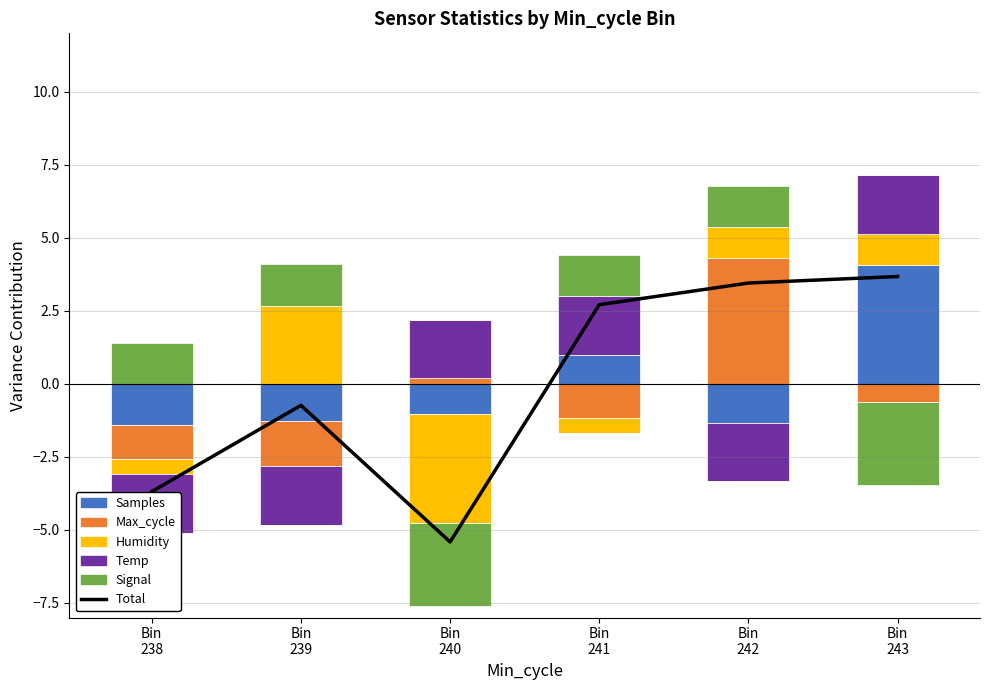

Read the Max_cycle value at Bin
242.

4.3